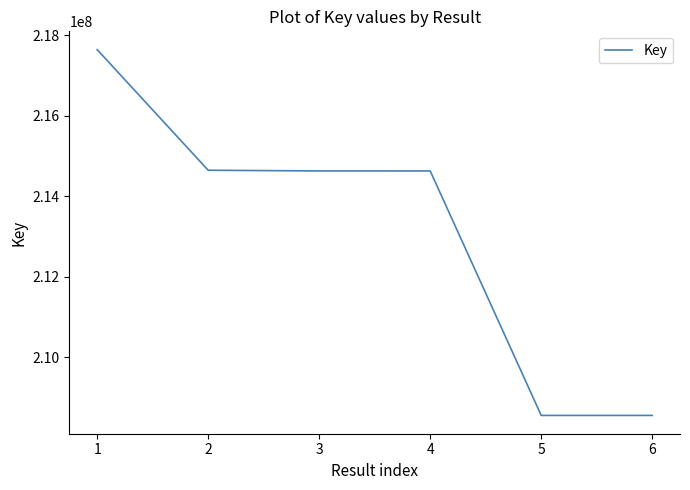

What is the average value?

213107778